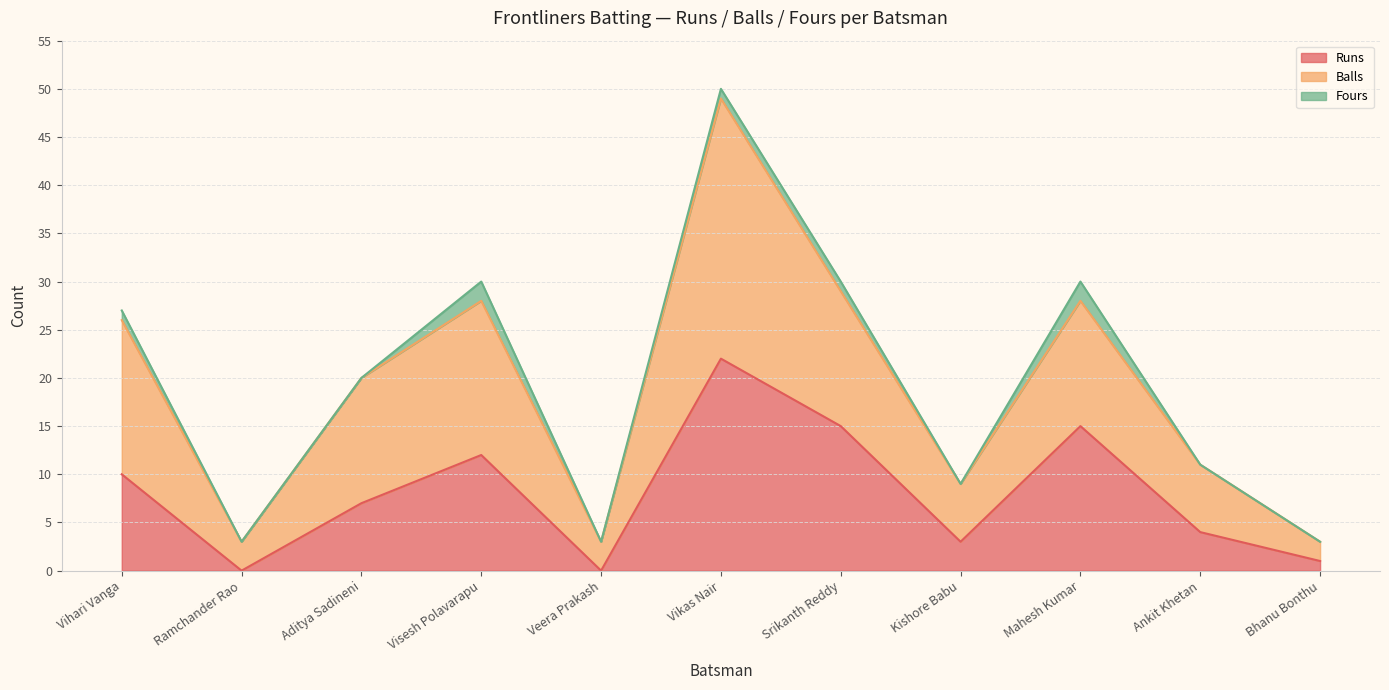

Between Veera Prakash and Bhanu Bonthu, which series saw the biggest shift?

Runs